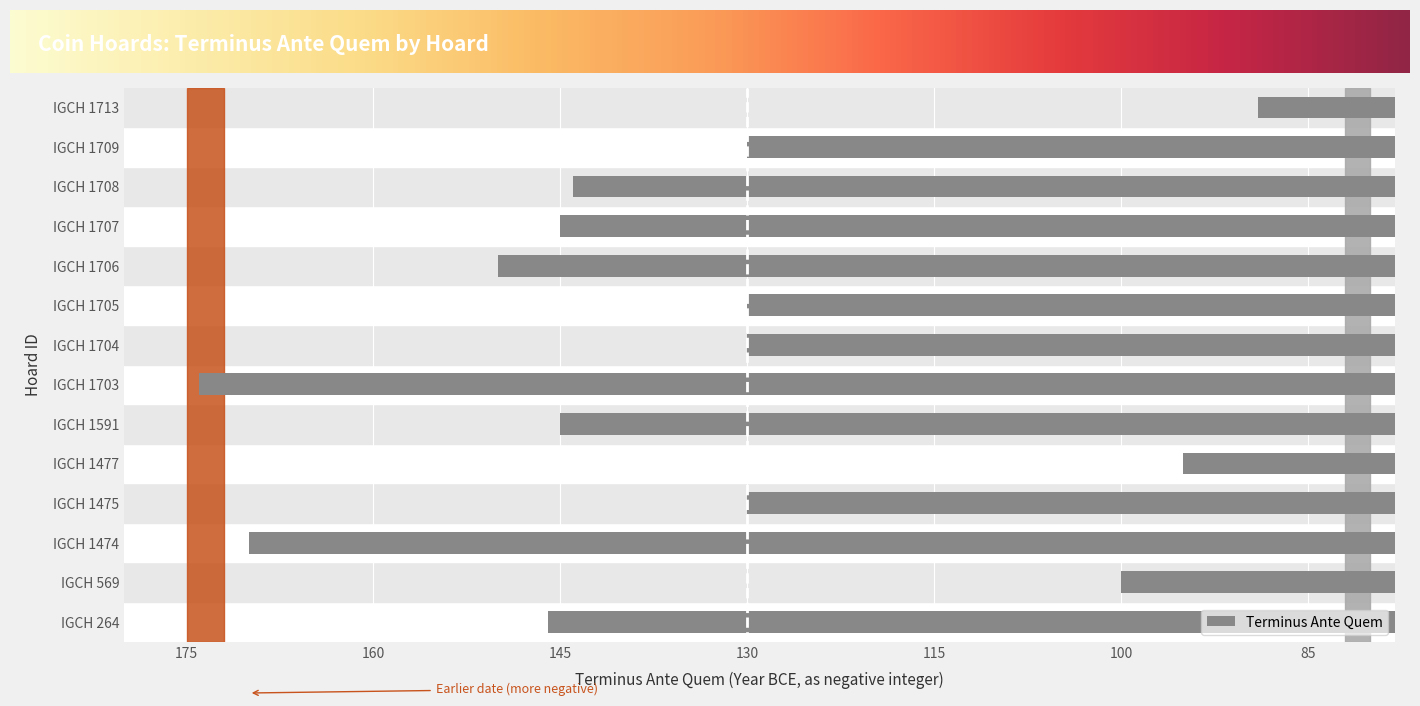

The chart shows a value of -145 at IGCH 1591. True or false?

True